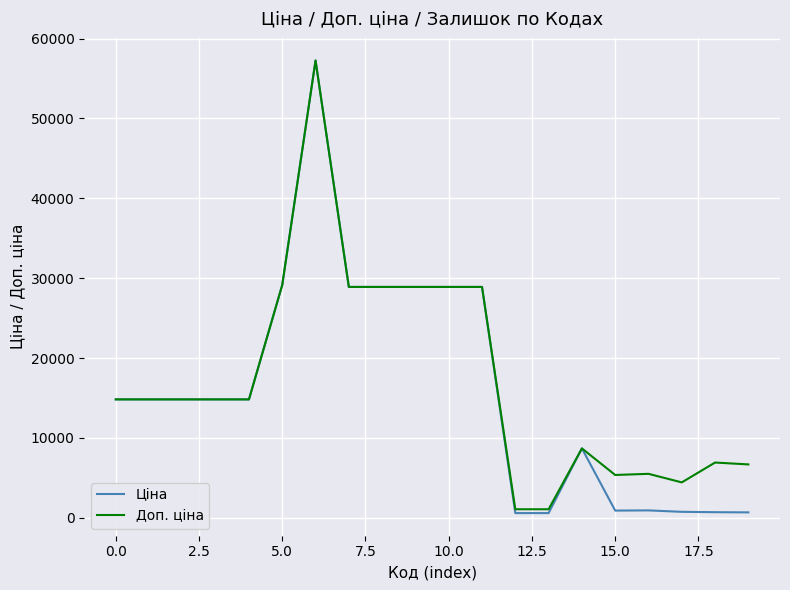

What is the maximum value for Доп. ціна?

57258.0